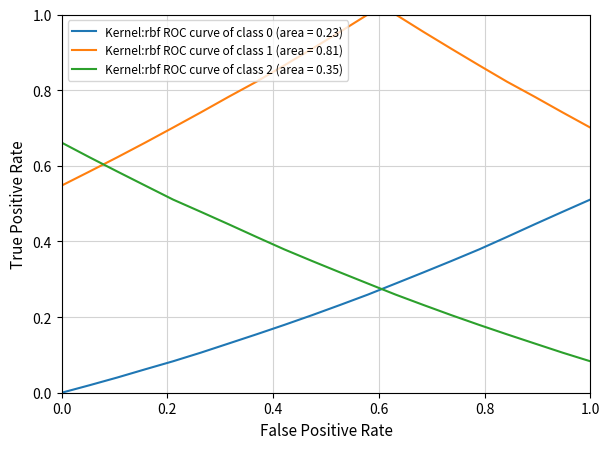

Which series has the largest total across all categories?

Kernel:rbf ROC curve of class 1 (area = 0.81)